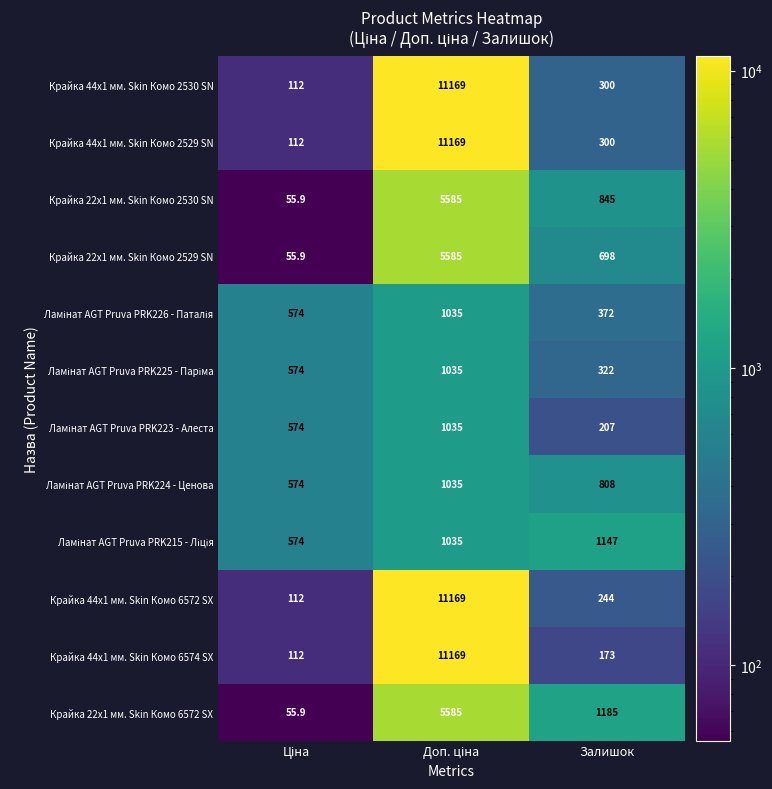

What is the difference between the highest and lowest values at Залишок?

1012.0